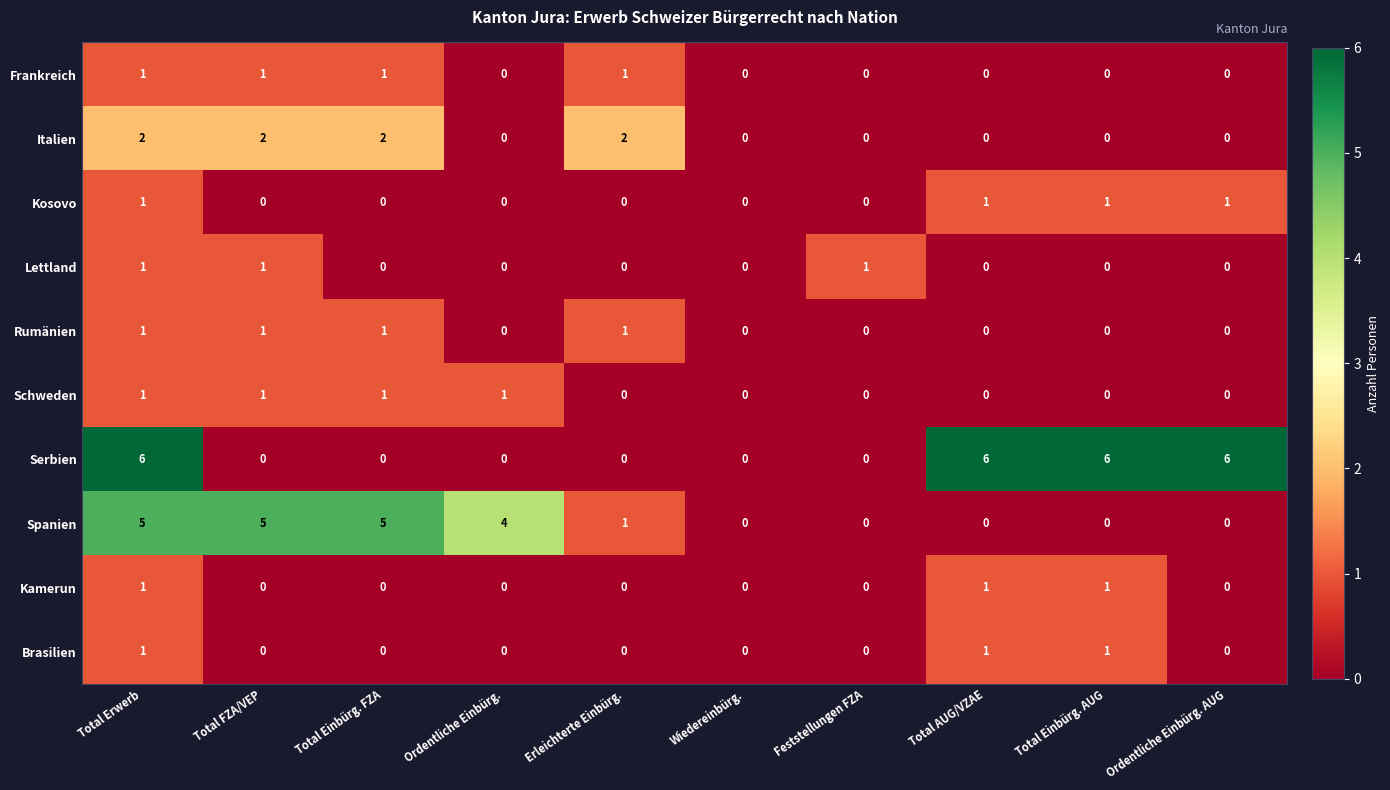

At which category is the sum across all series the highest?

Total Erwerb